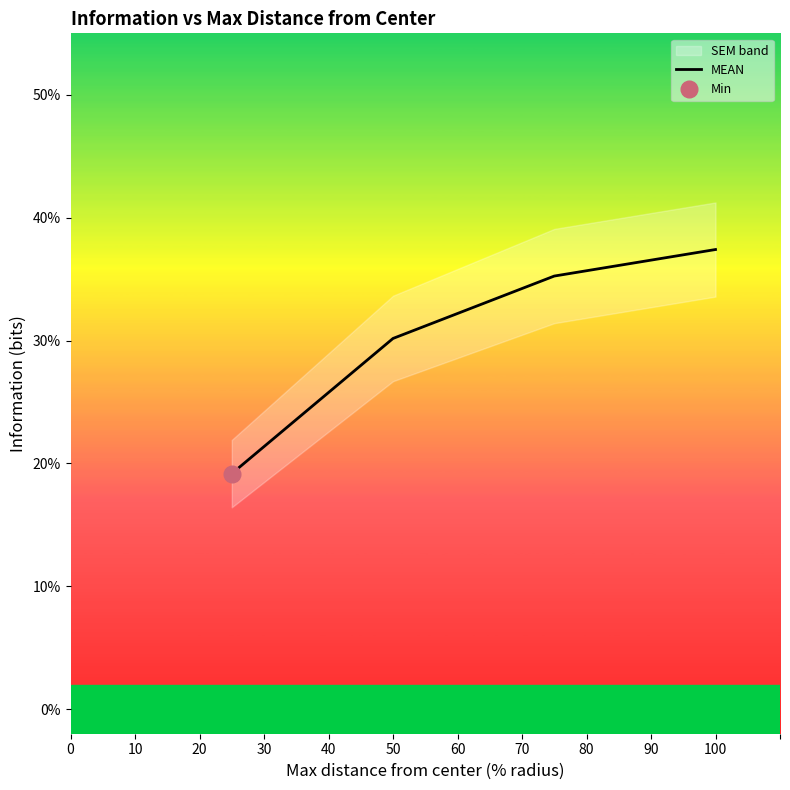

What is the average value?

0.3